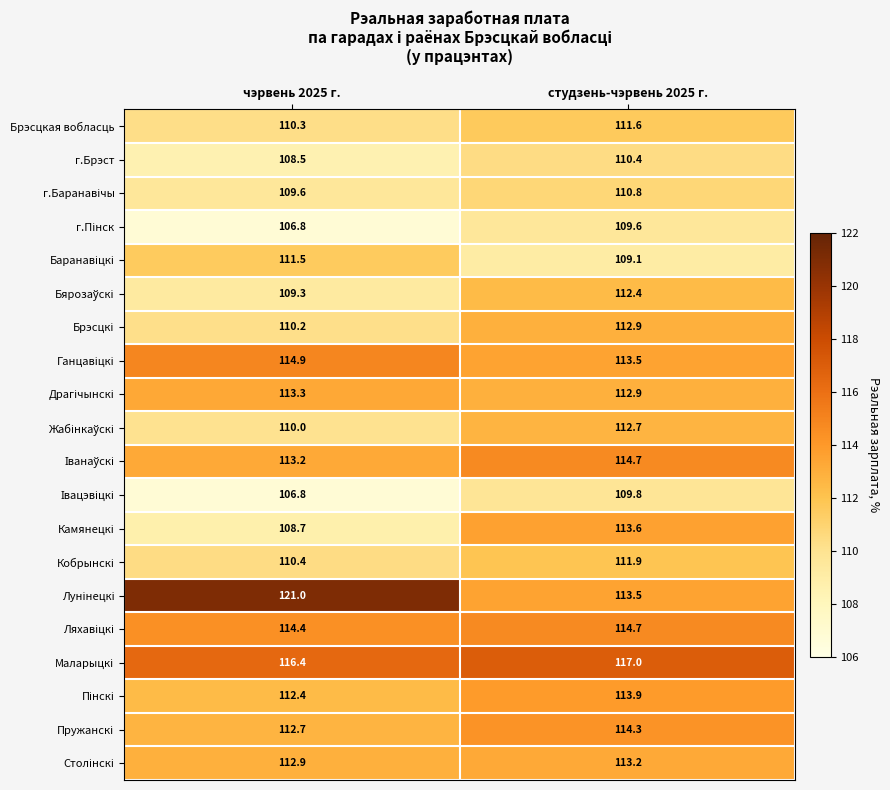

What is the difference between the highest and lowest values at чэрвень 2025 г.?

14.2